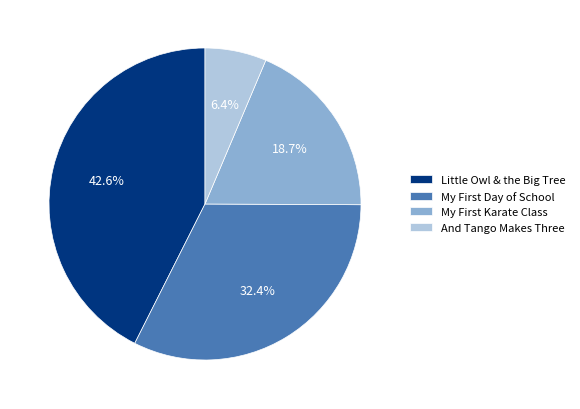

Rank the categories by value from highest to lowest.

Little Owl & the Big Tree, My First Day of School, My First Karate Class, And Tango Makes Three